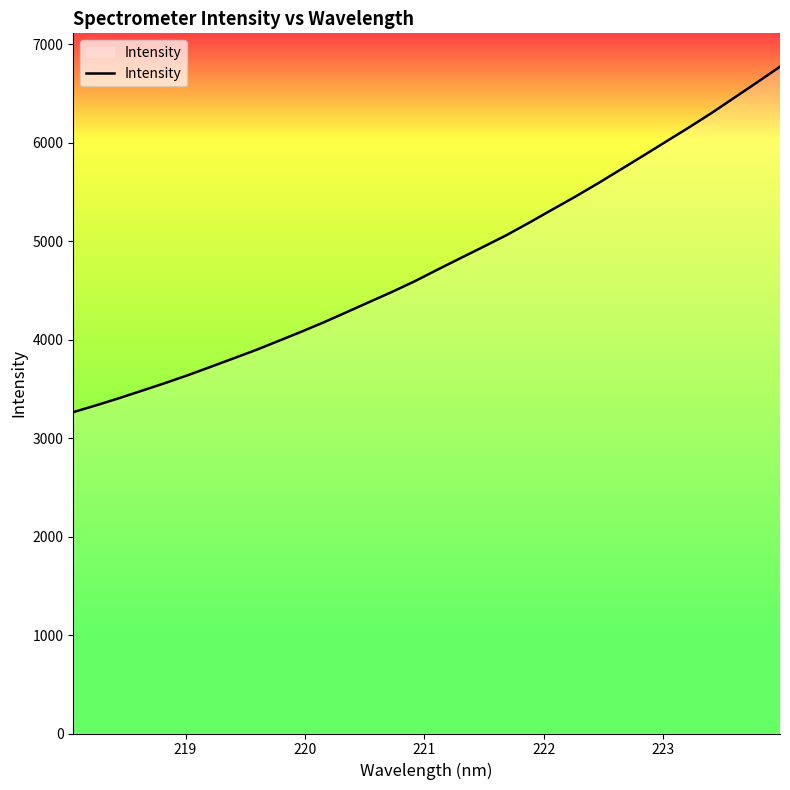

What is the difference between the maximum and minimum values?

3507.9